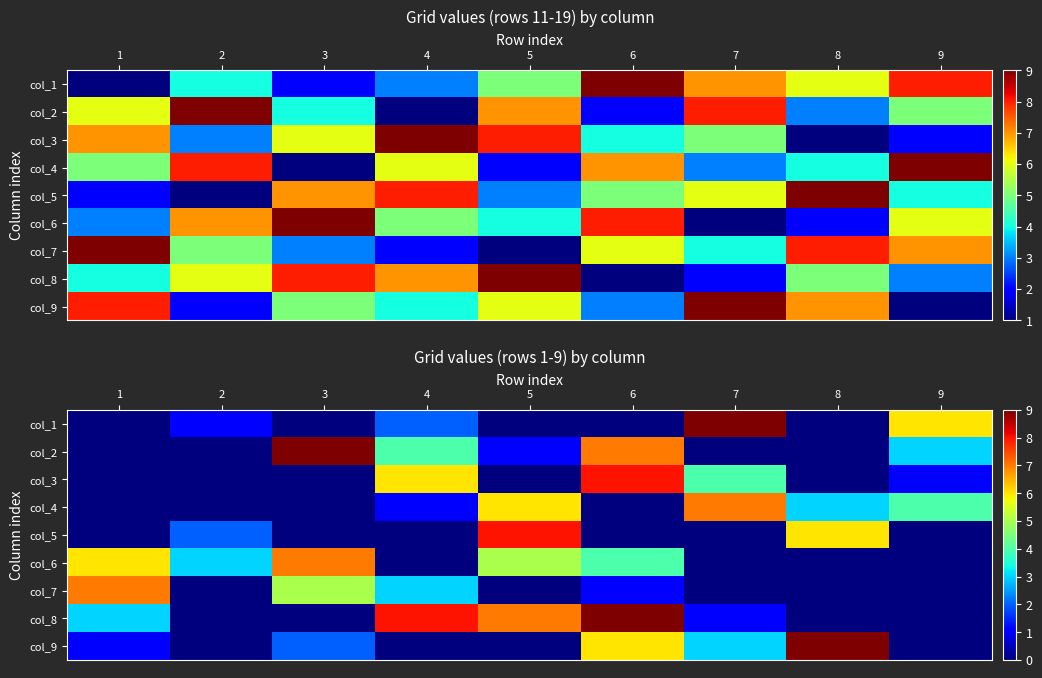

Count the col_5 values in the range 0 to 2.

7